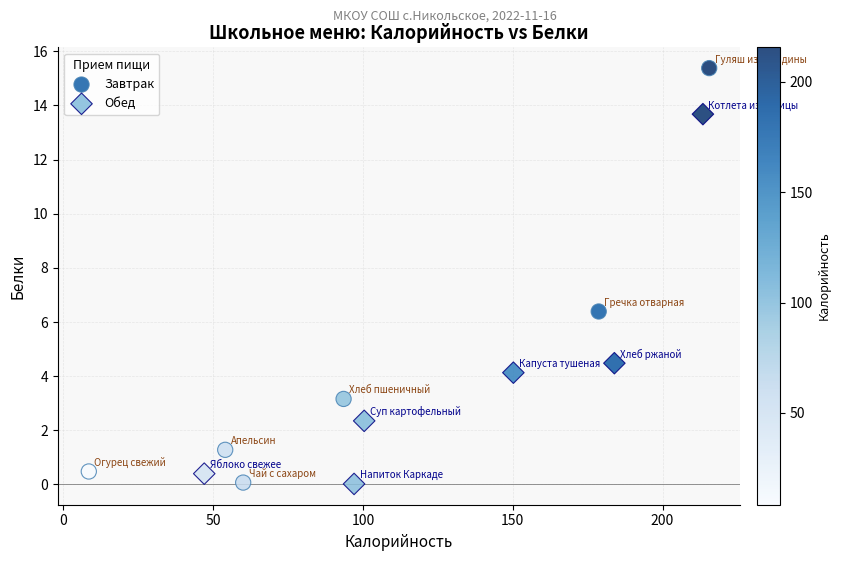

Which series contains the highest Y value?

Завтрак